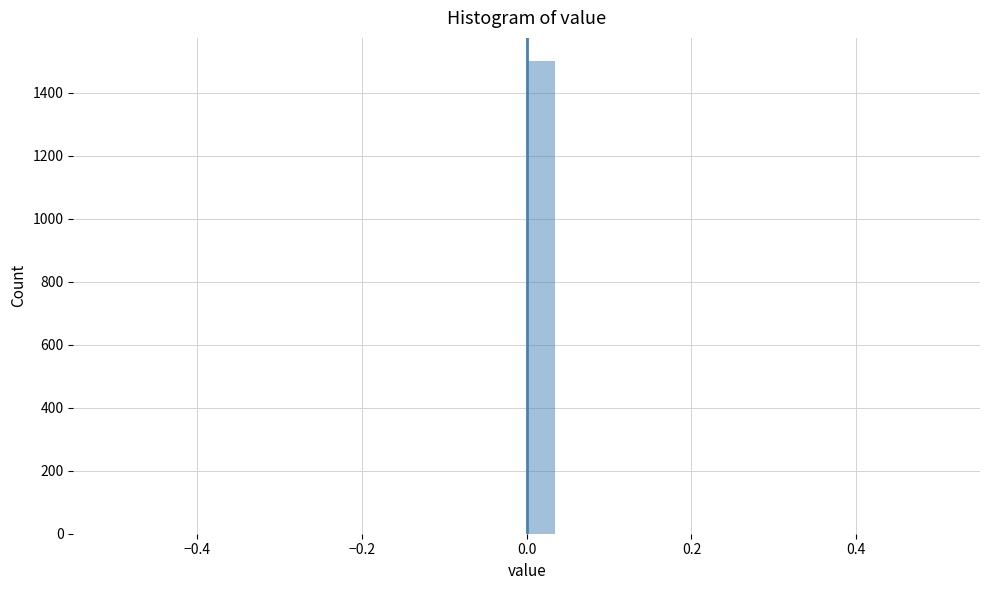

Read against the x-axis, roughly where is the centre of the tallest bar?

0.02